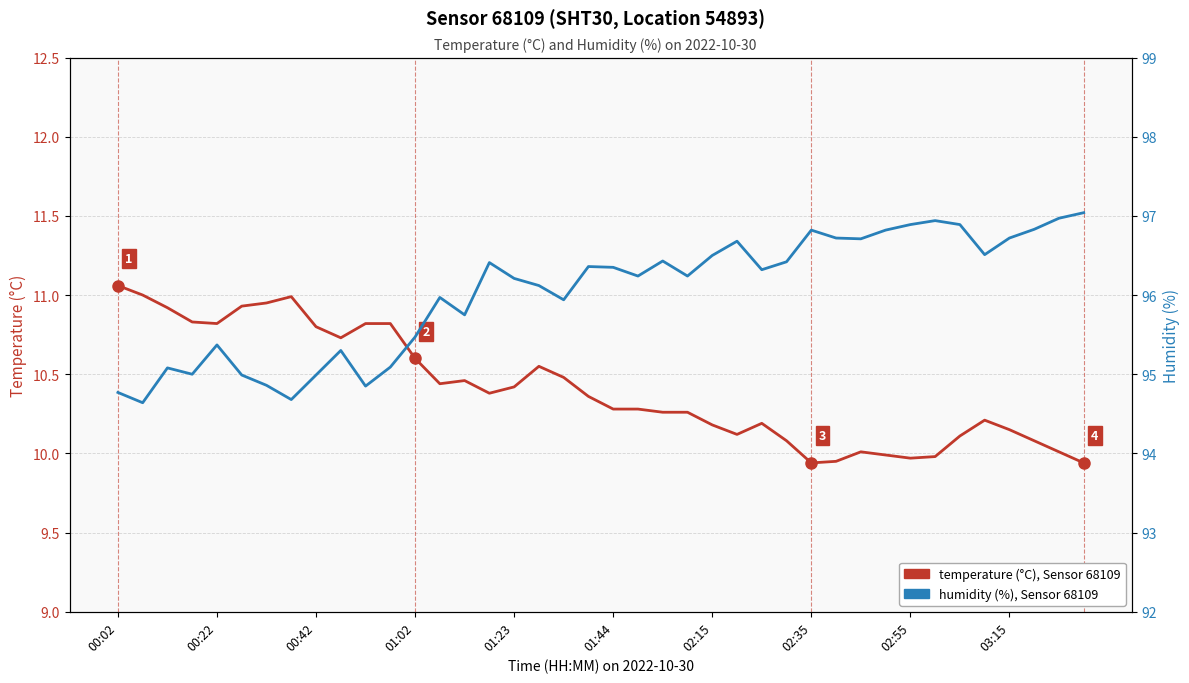

True or false: humidity and temperature cross at least once.

False